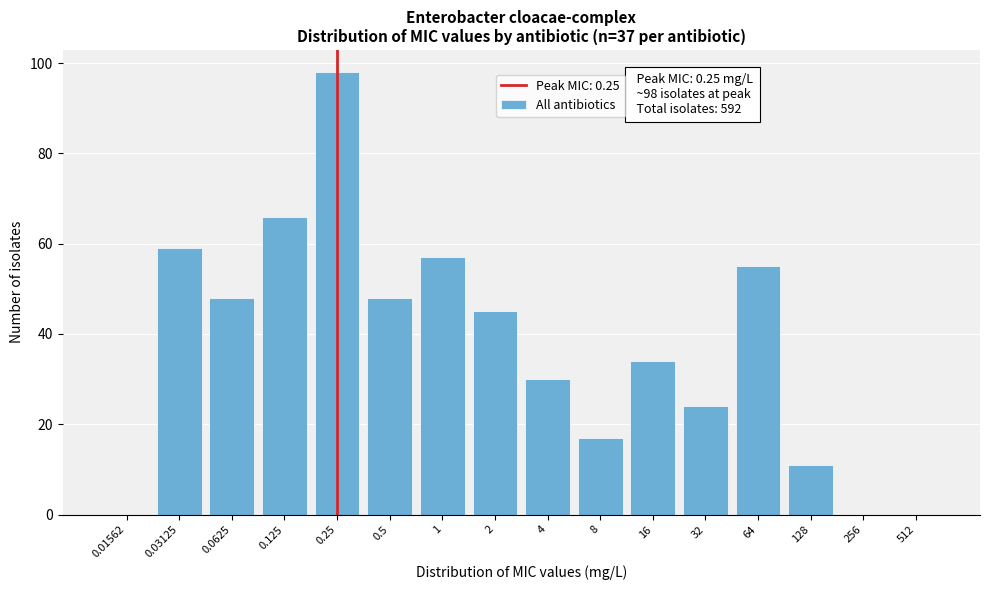

Reading left to right, extract all data points from this chart.

0.01562=0	0.03125=59	0.0625=48	0.125=66	0.25=98	0.5=48	1=57	2=45	4=30	8=17	16=34	32=24	64=55	128=11	256=0	512=0